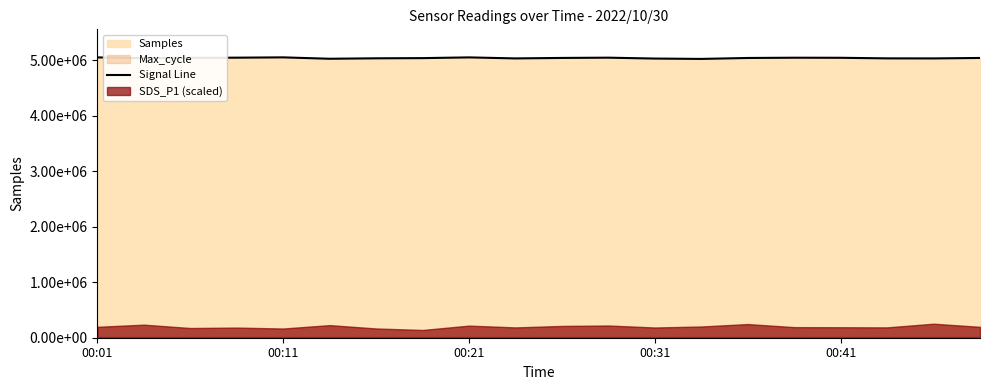

What is the difference between the second highest and minimum values?

27474